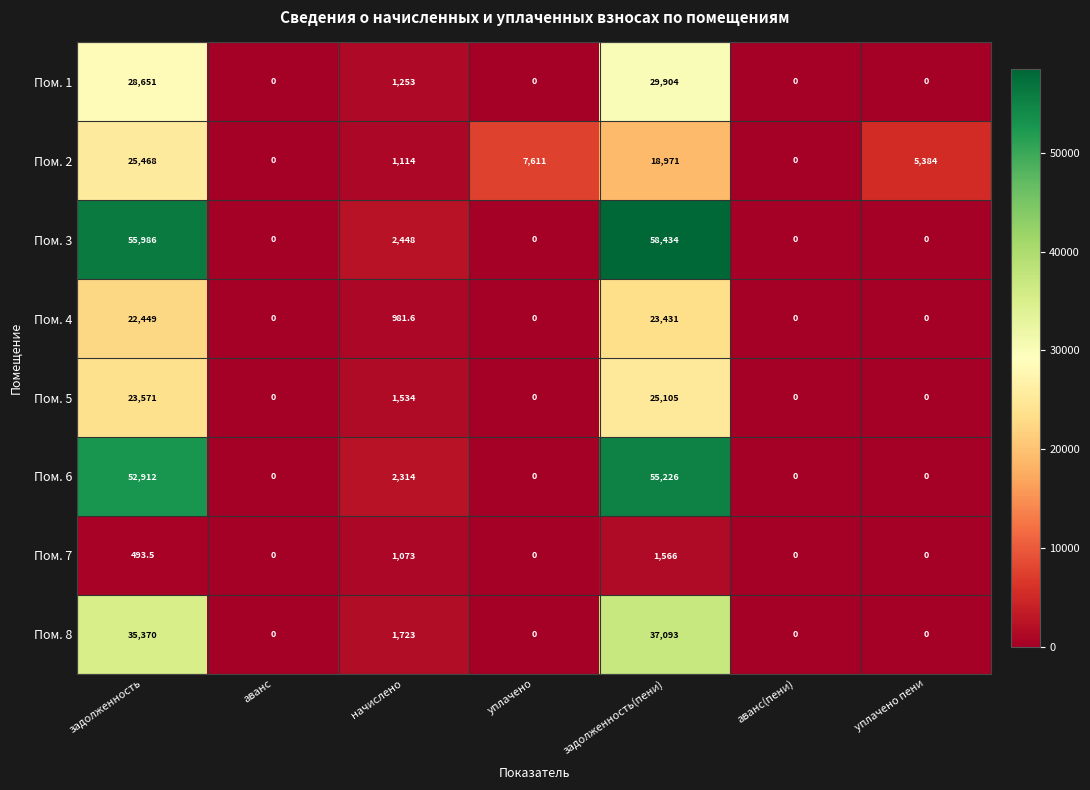

What value does the Пом. 5 series have at начислено?

1534.0